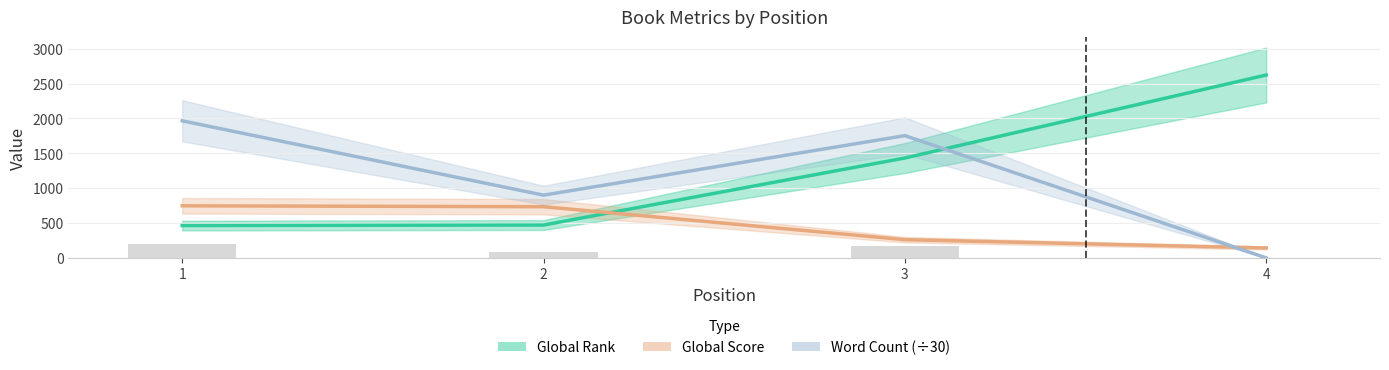

What is the total value across all series at 3?

3448.1